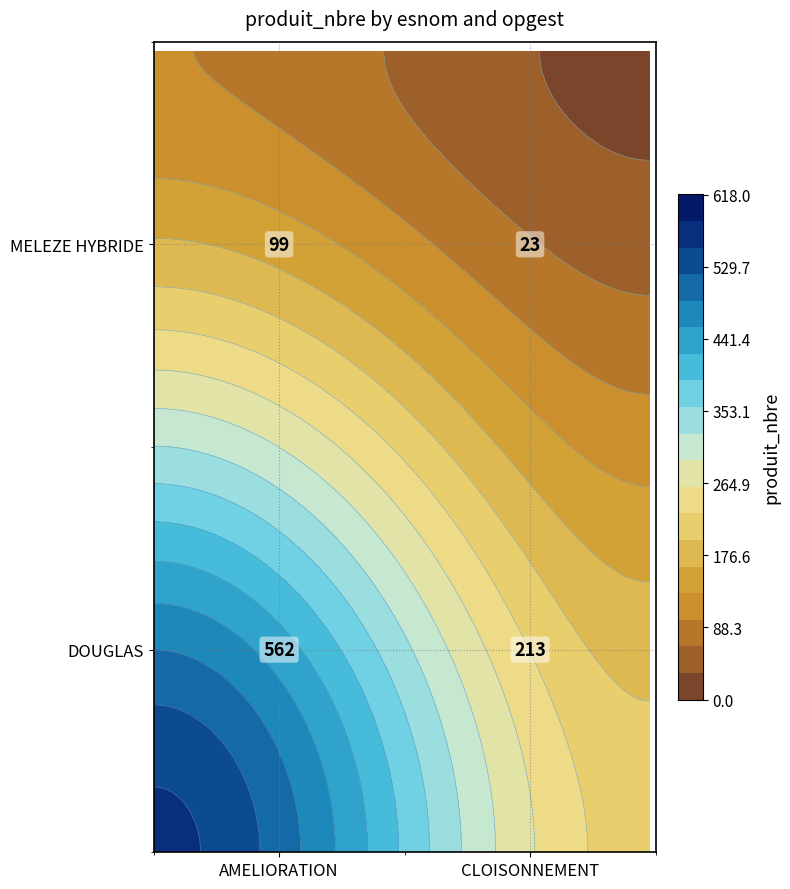

What is the greatest value displayed?

562